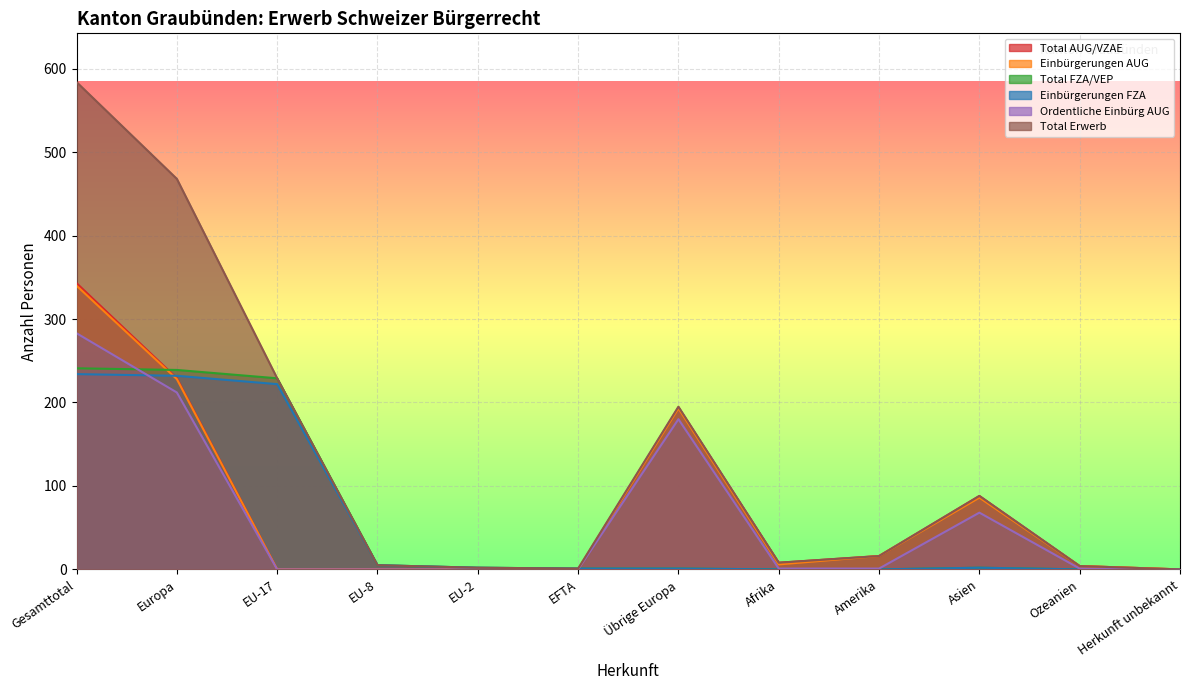

Rank the series at Afrika from lowest to highest value.

Total FZA/VEP, Einbürgerungen FZA, Ordentliche Einbürg AUG, Einbürgerungen AUG, Total AUG/VZAE, Total Erwerb